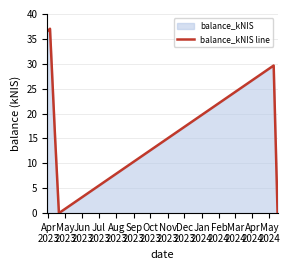

What is the greatest value displayed?

37.0